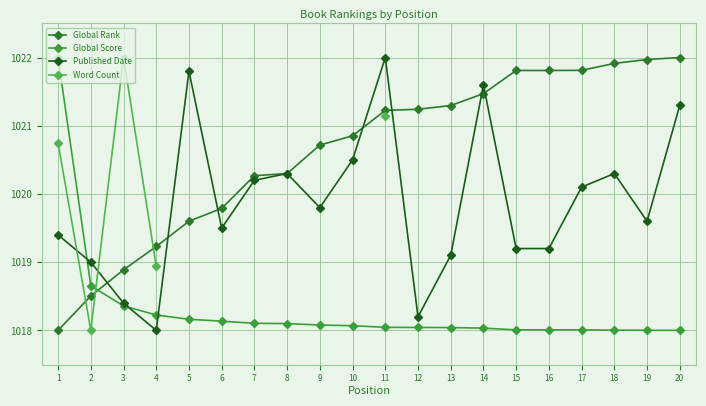

List the series in order of their overall mean, lowest first.

Global Score, Published Date, Global Rank, Word Count